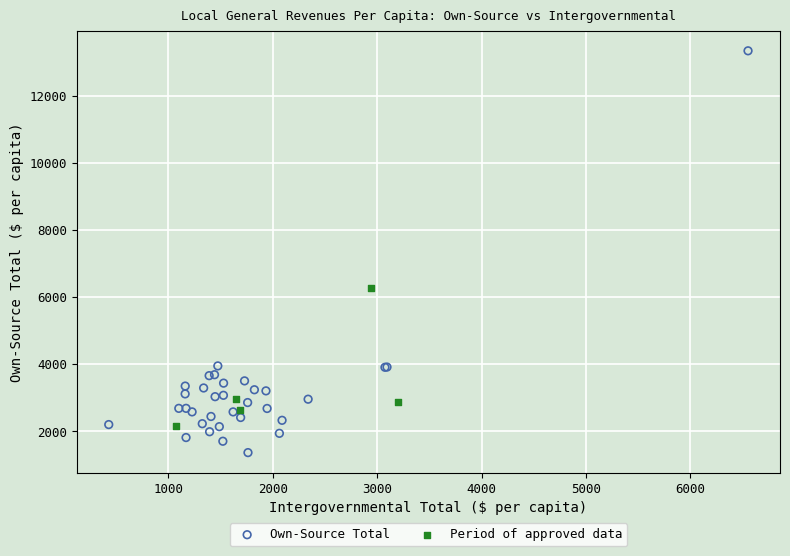

Which series has the largest Y range (max minus min)?

Own-Source Total